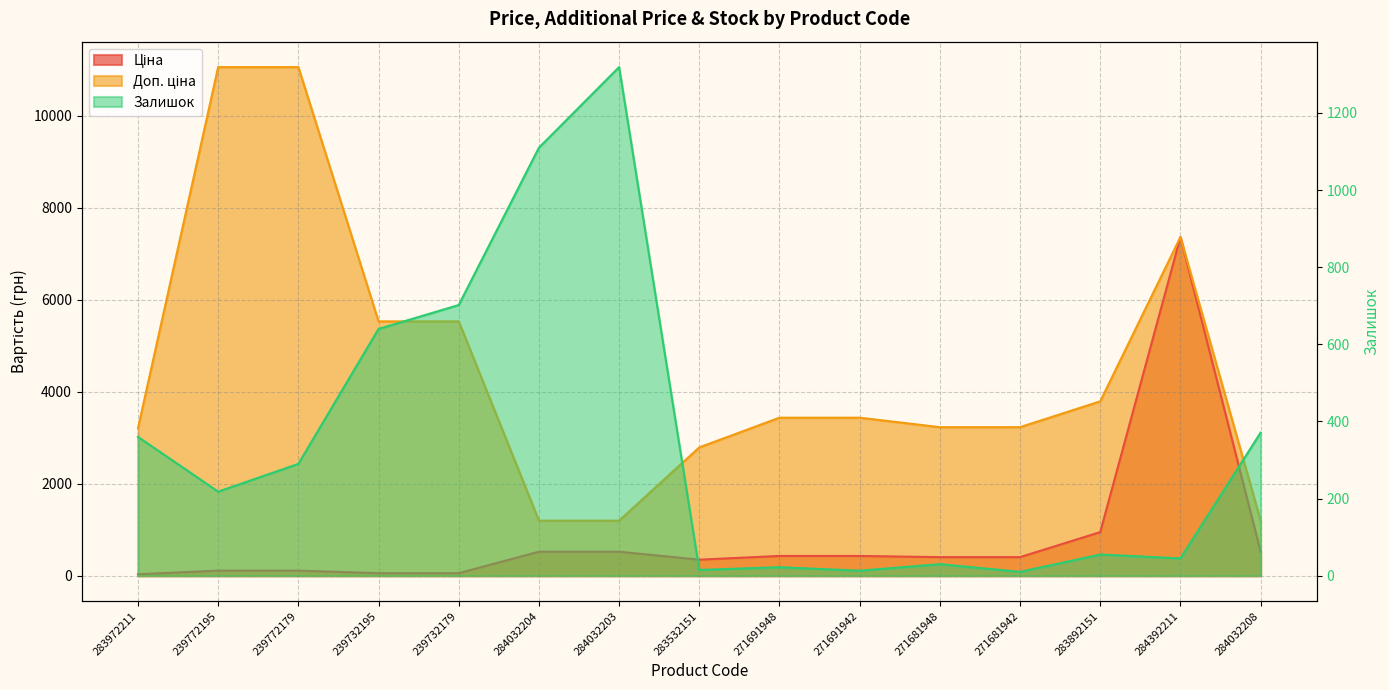

What is the highest value of the Доп. ціна series?

11055.0